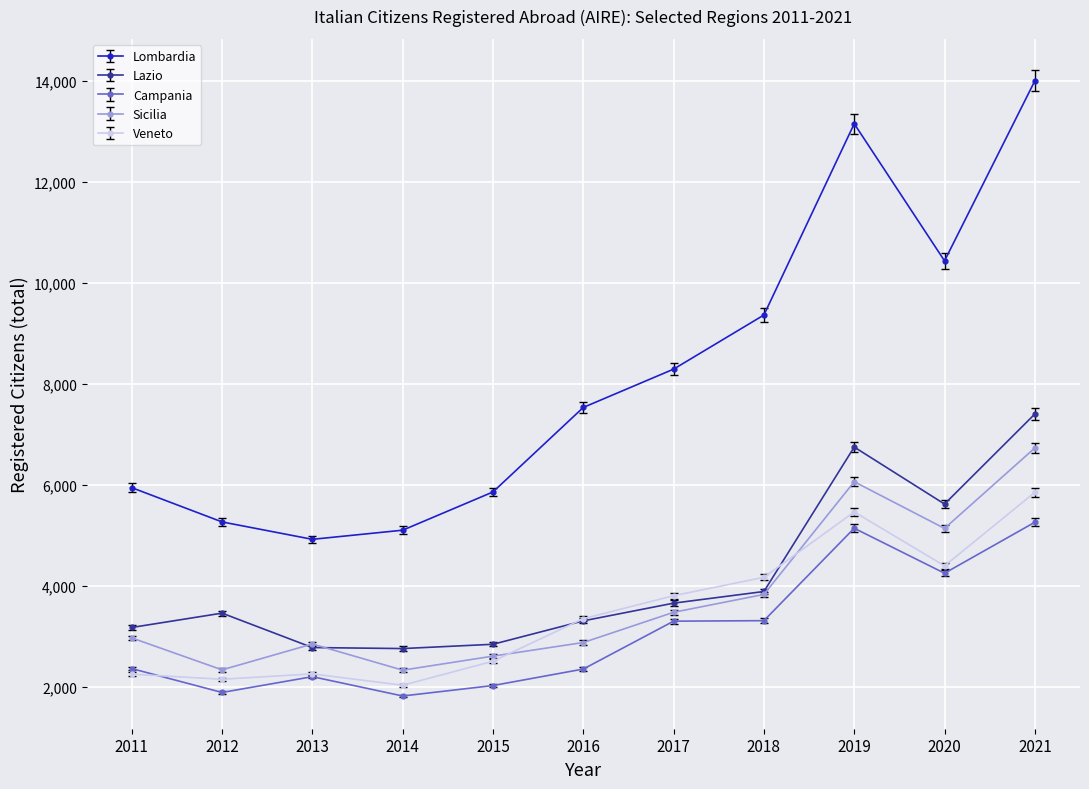

At how many categories does at least one series exceed 8693?

4